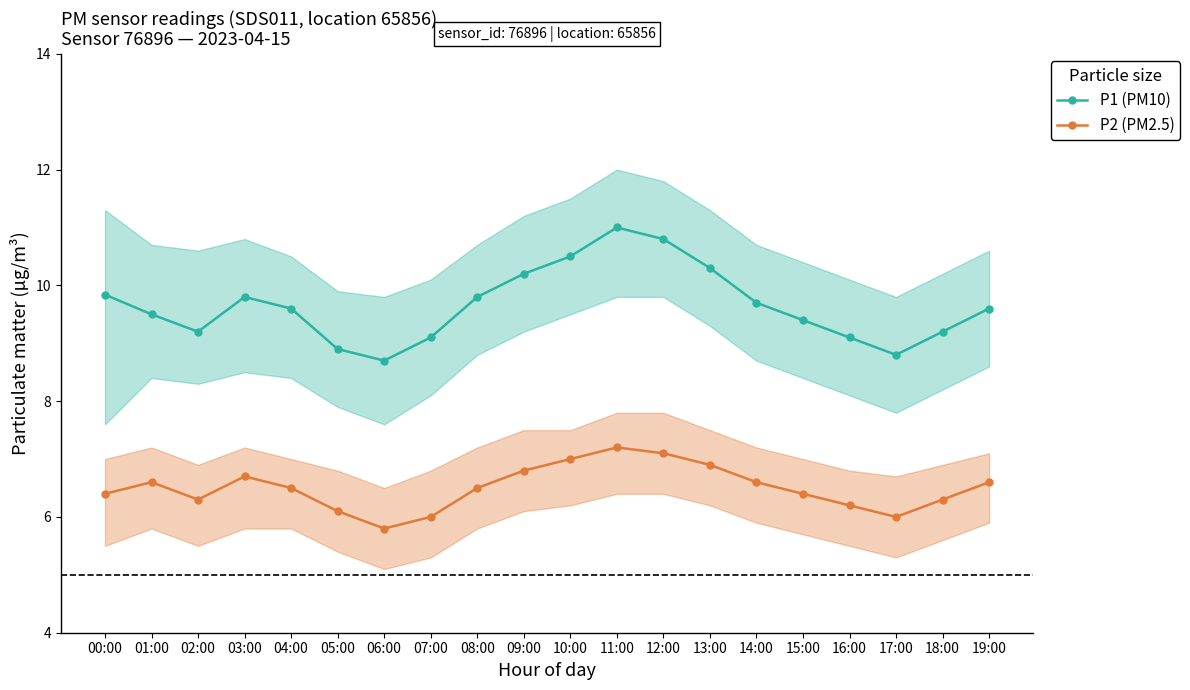

What is the difference between the maximum and second lowest values in the P1 (PM10) series?

2.2